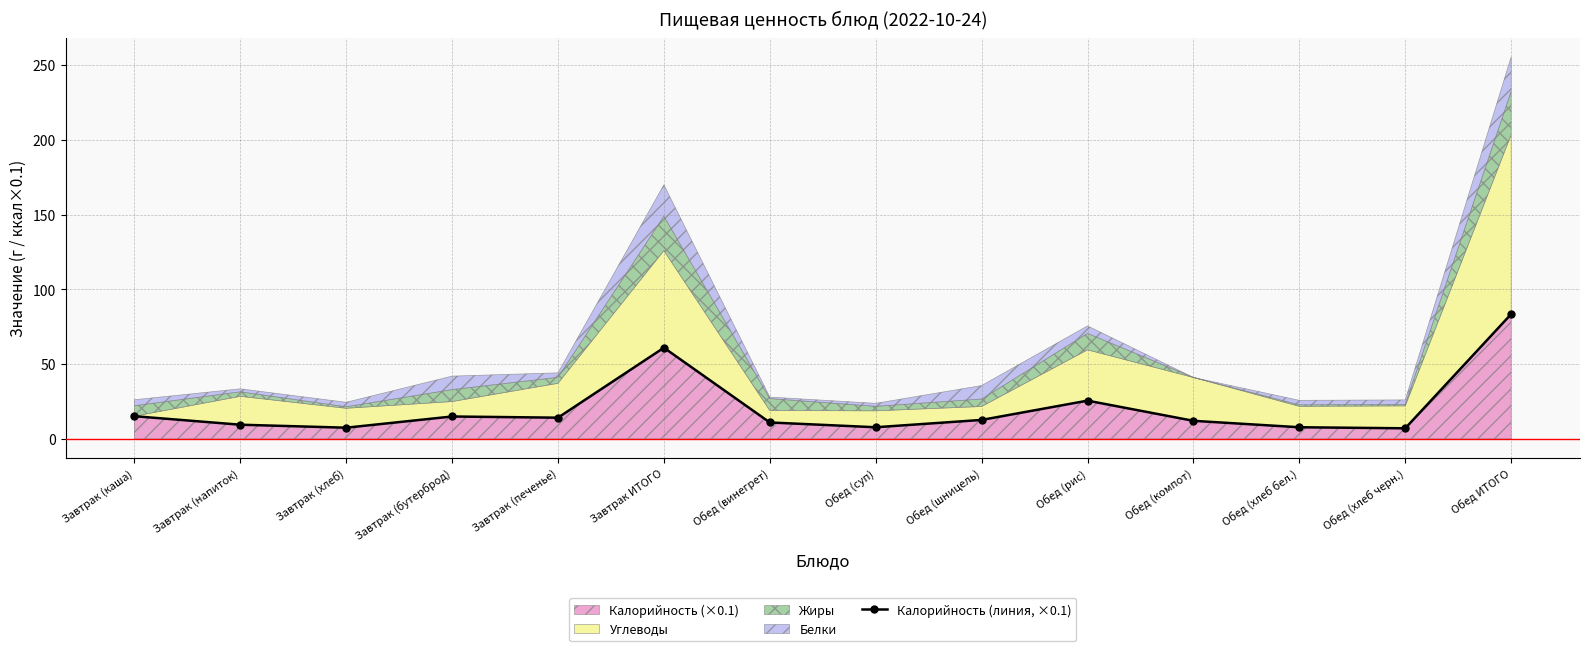

At which label is the value closest to 45?

Завтрак ИТОГО